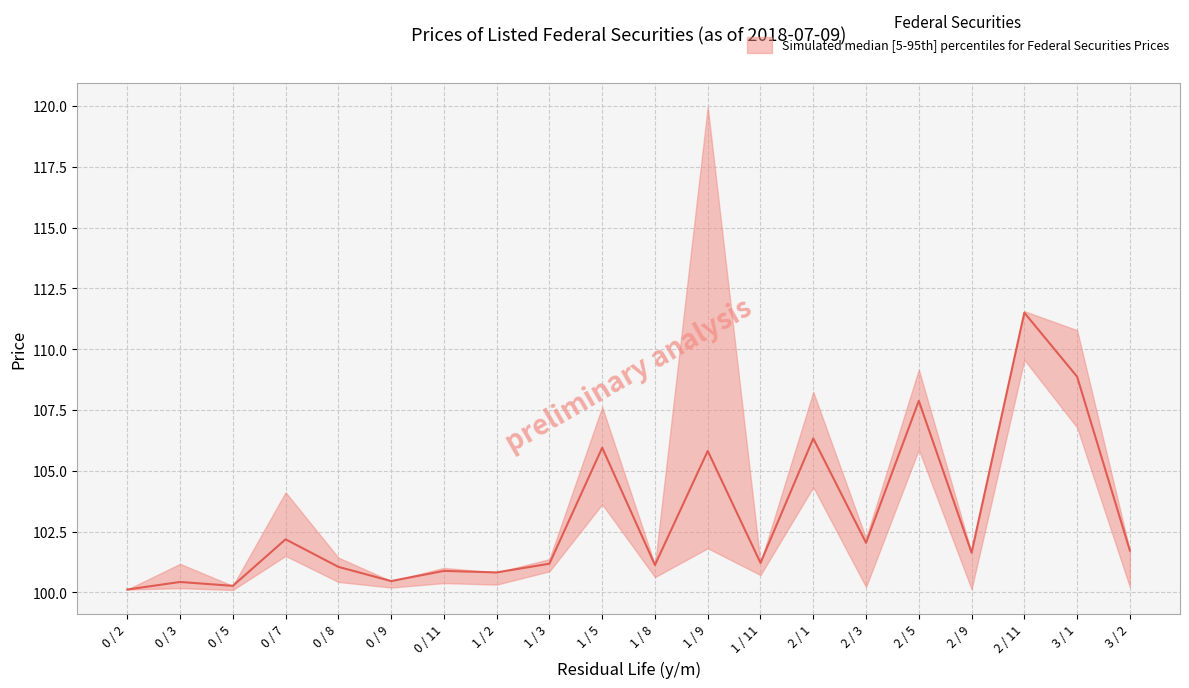

Reading left to right, list all the values displayed in this chart.

price_upper: 100.1	101.2	100.3	104.1	101.4	100.5	101.0	100.8	101.4	107.6	101.1	120.0	101.2	108.2	102.2	109.2	101.6	111.6	110.8	101.7
price_median: 100.1	100.4	100.3	102.2	101.0	100.5	100.9	100.8	101.2	106.0	101.1	105.8	101.2	106.3	102.0	107.9	101.6	111.5	108.9	101.7
price_lower: 100.1	100.2	100.1	101.5	100.4	100.2	100.4	100.3	100.9	103.6	100.6	101.8	100.7	104.3	100.2	105.9	100.1	109.6	106.8	100.2